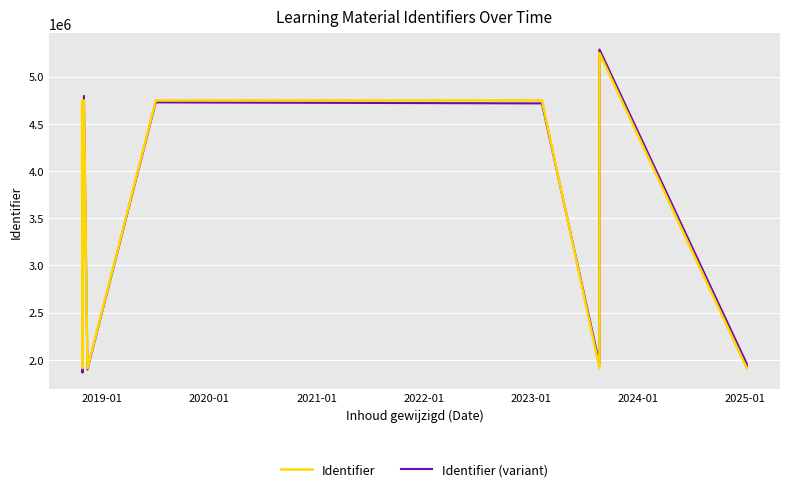

What is the average value of the Identifier series?

3647327